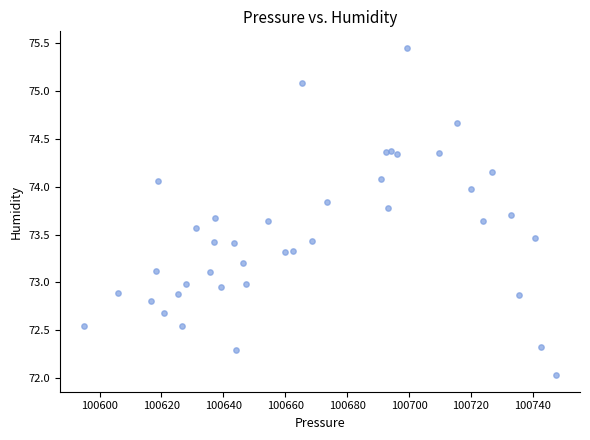

What is the range of Y values (max minus min)?

3.4